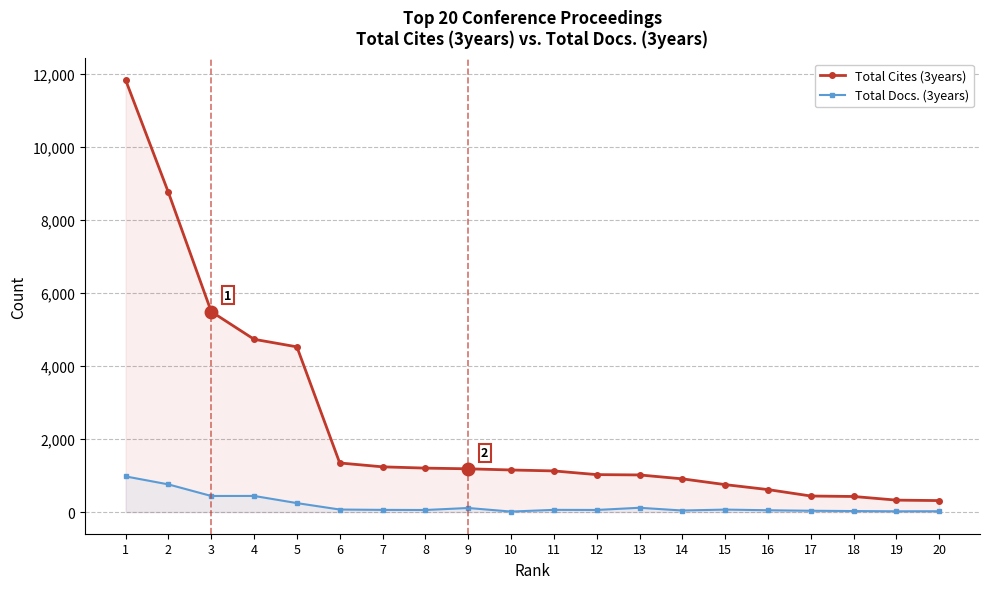

How many values in the Total Cites (3years) series exceed 1154?

9